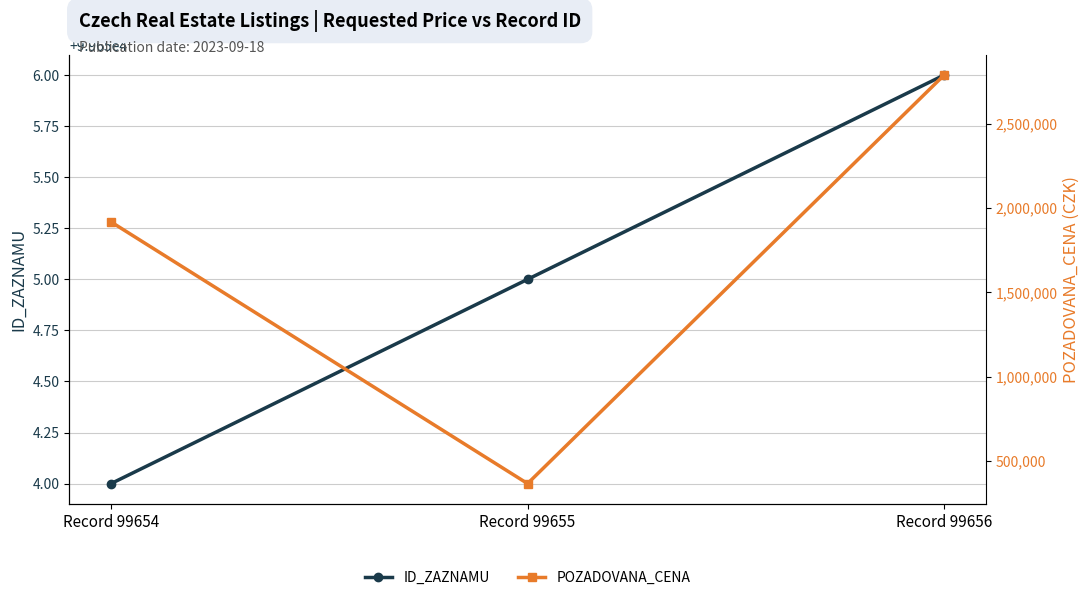

Rank the series by their maximum value, from lowest to highest.

ID_ZAZNAMU, POZADOVANA_CENA